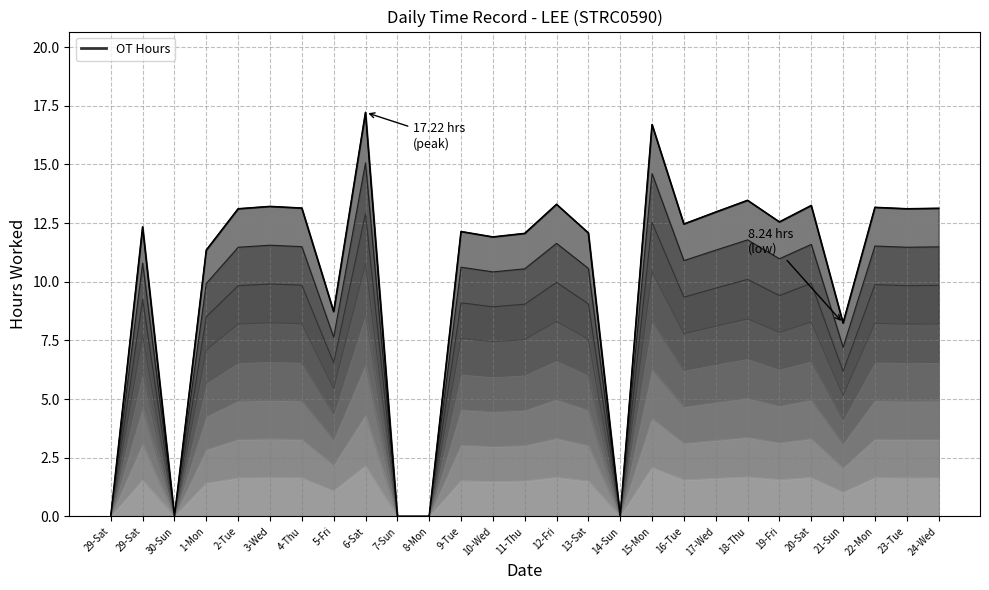

What is the value of the 26th point from the left?

13.1